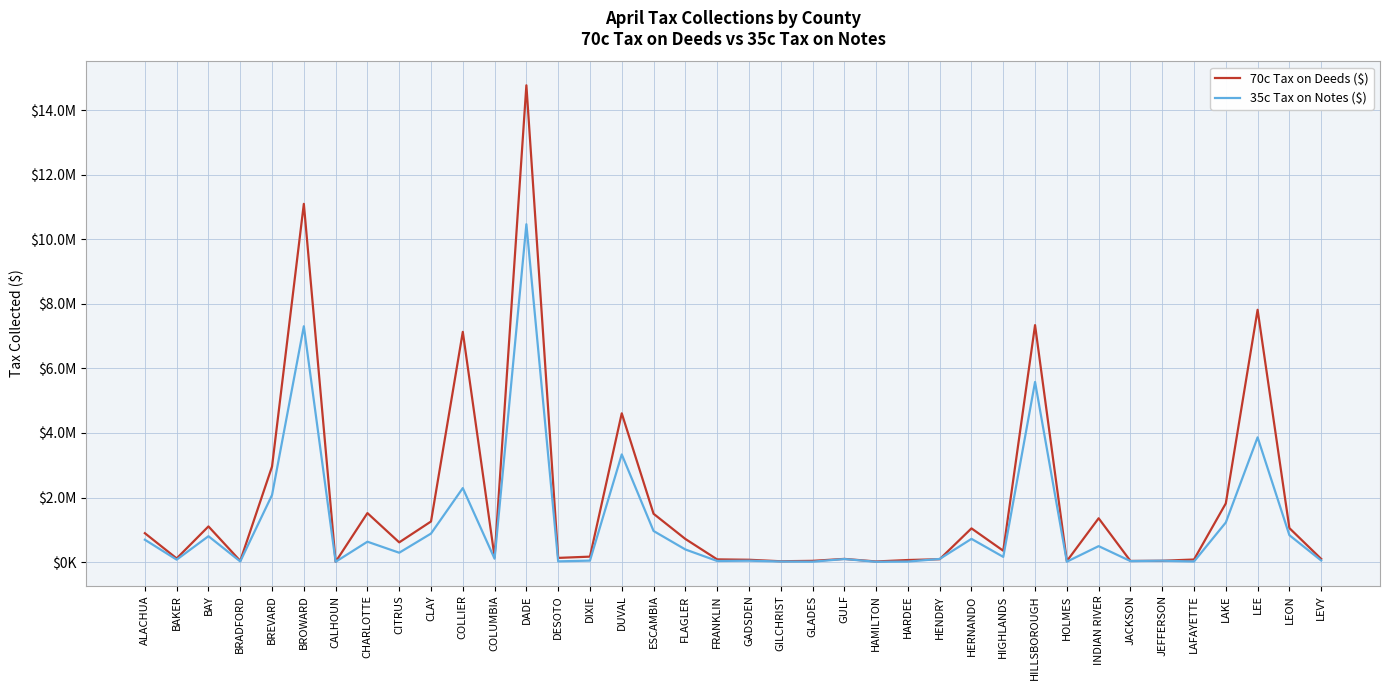

What is the minimum value shown in the chart?

9572.5